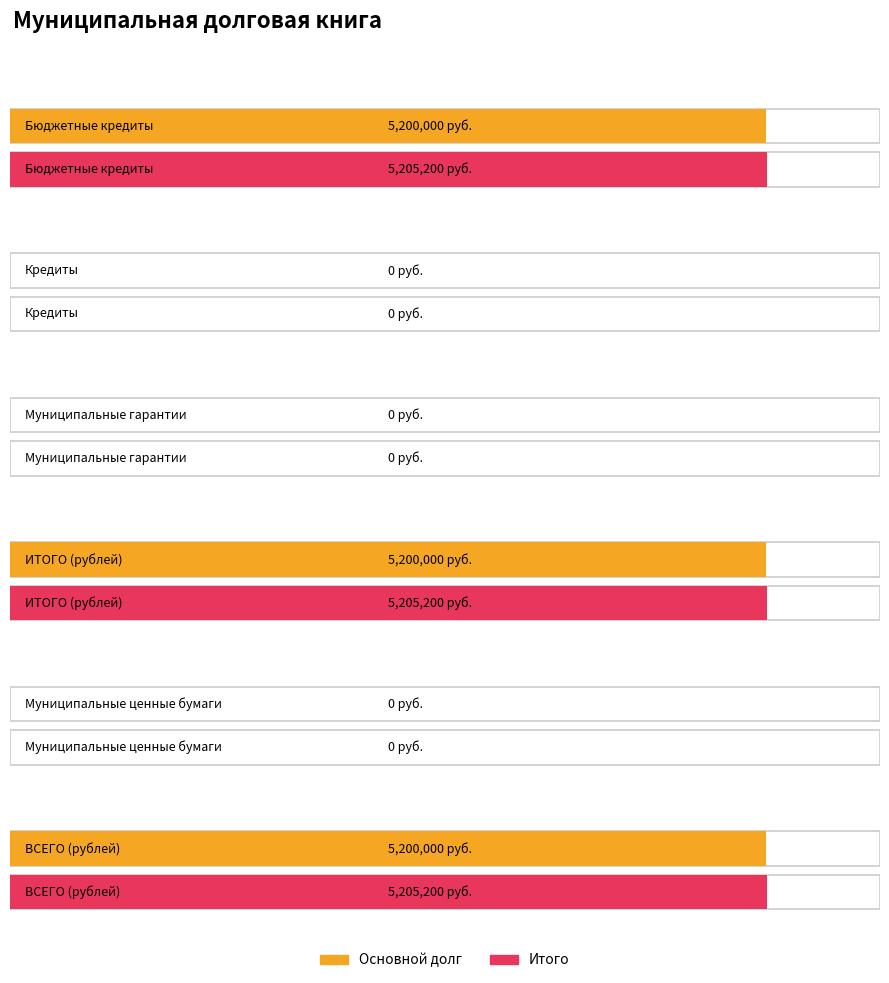

Does the chart contain any negative values?

No